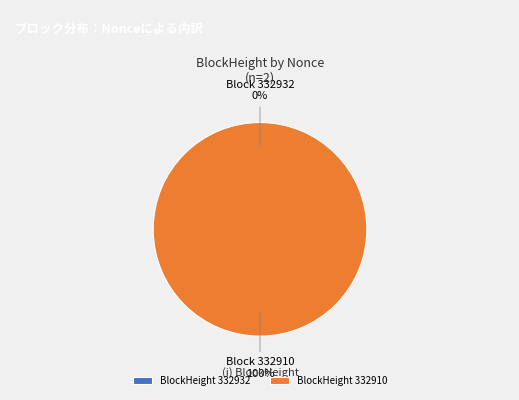

How many segments does this pie chart have?

2